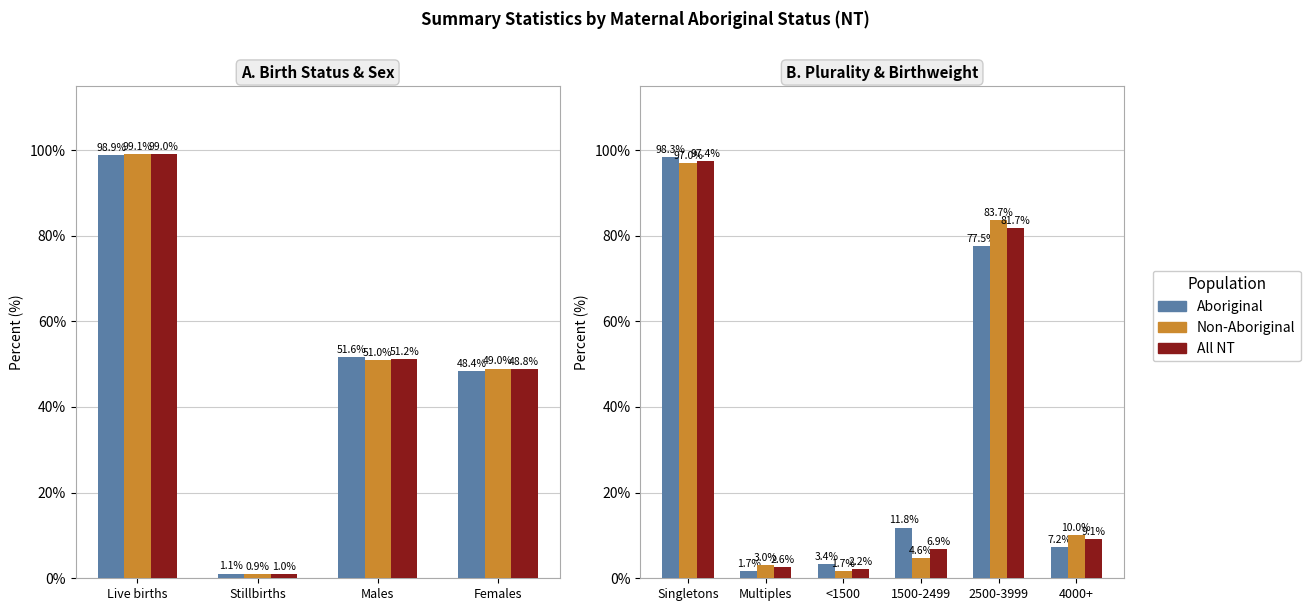

At which category is the sum across all series the highest?

Singletons